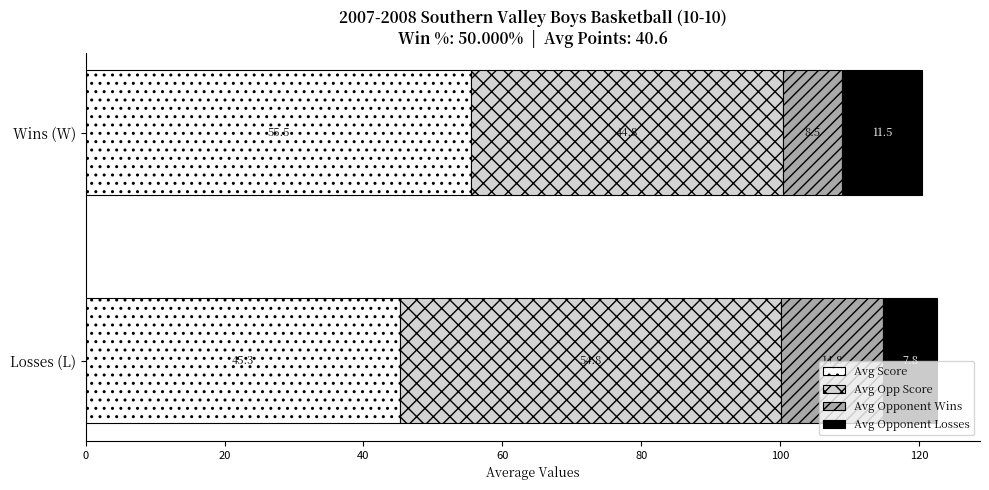

At which category is the sum across all series the highest?

Losses (L)